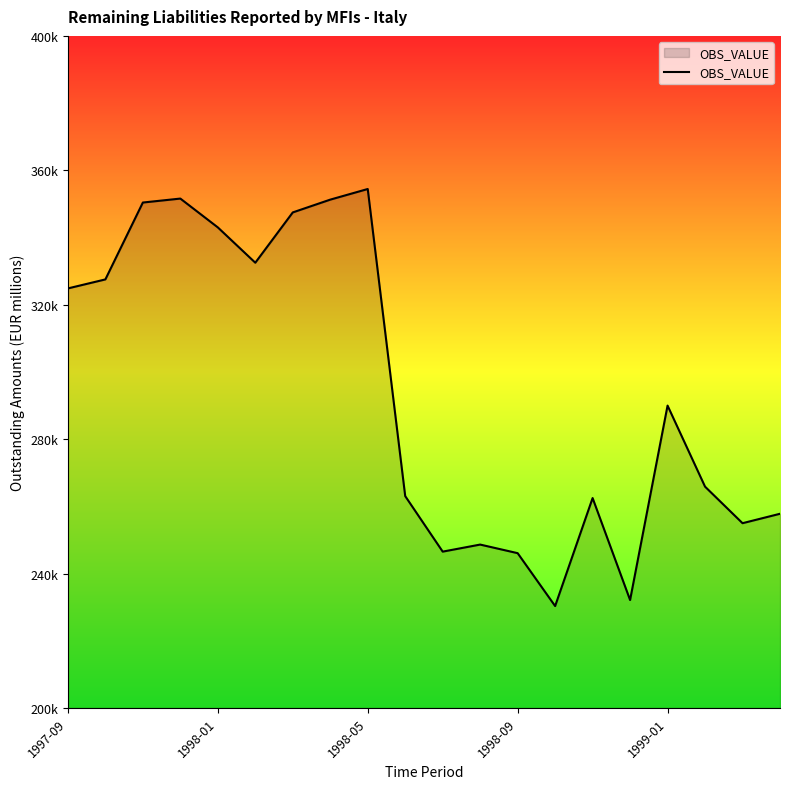

Is this an area chart (filled region under the line)?

Yes